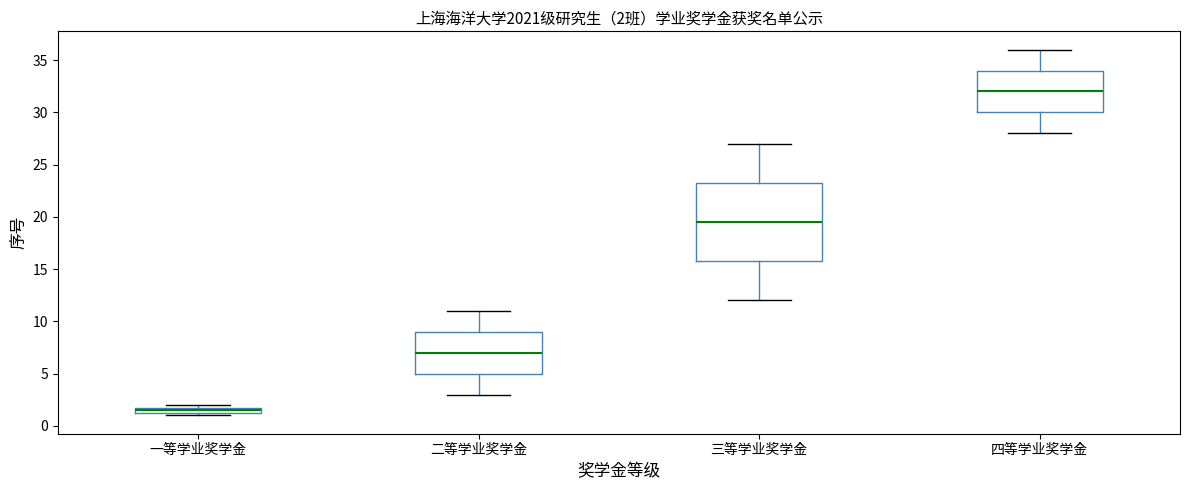

Which box's median line is the highest?

四等学业奖学金